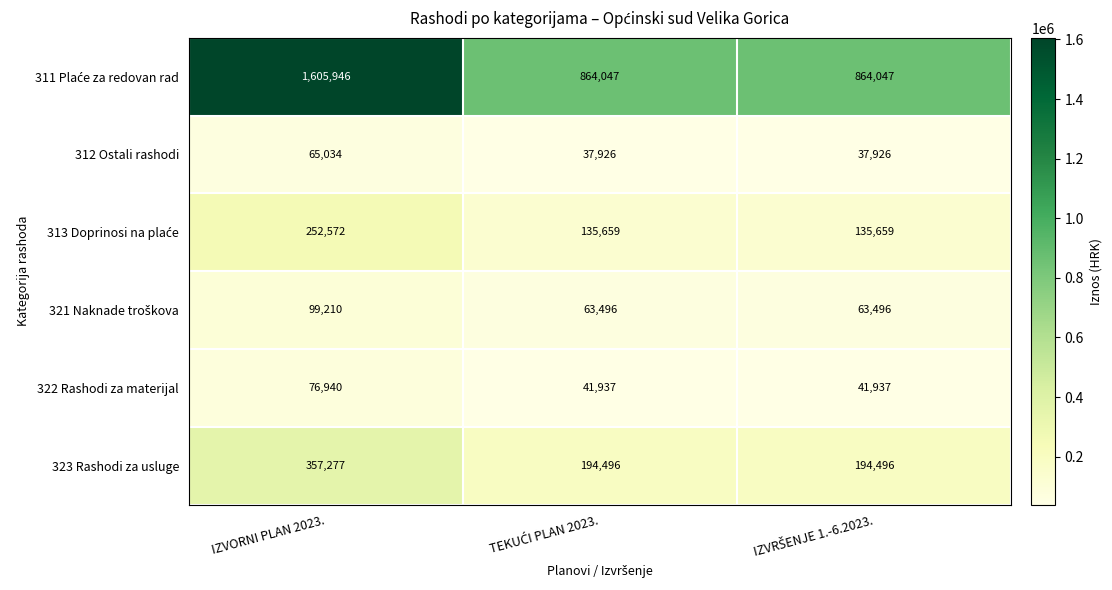

At which category is the sum across all series the highest?

IZVORNI PLAN 2023.